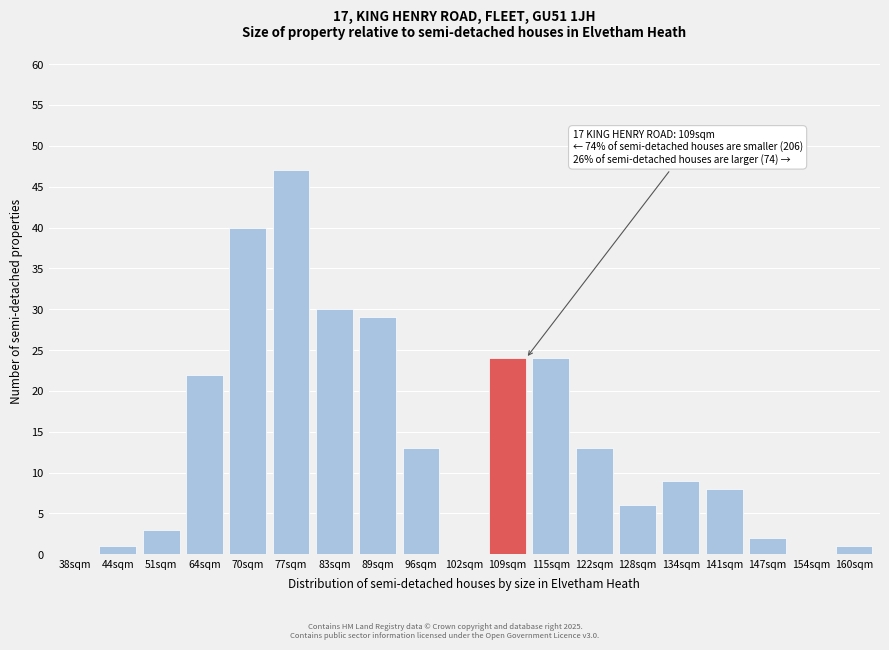

Reading right to left, what are all the values shown in this chart?

160sqm=1	154sqm=0	147sqm=2	141sqm=8	134sqm=9	128sqm=6	122sqm=13	115sqm=24	109sqm=24	102sqm=0	96sqm=13	89sqm=29	83sqm=30	77sqm=47	70sqm=40	64sqm=22	51sqm=3	44sqm=1	38sqm=0